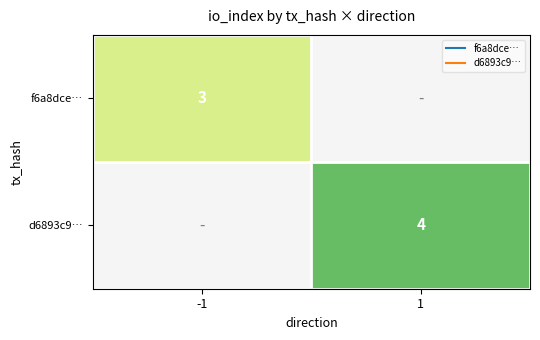

What is the maximum value shown in the chart?

4